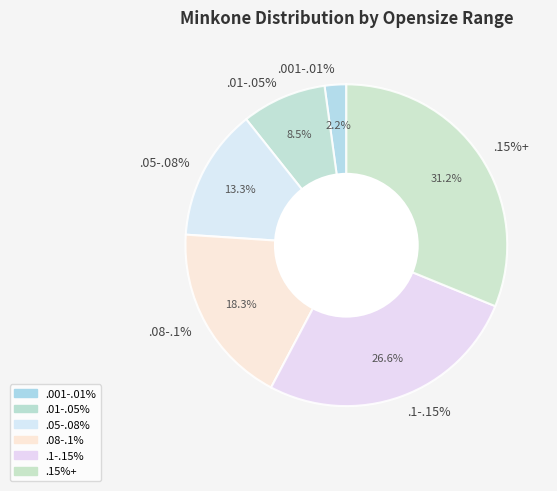

Combined, do .01-.05% and .08-.1% account for over 50%?

No